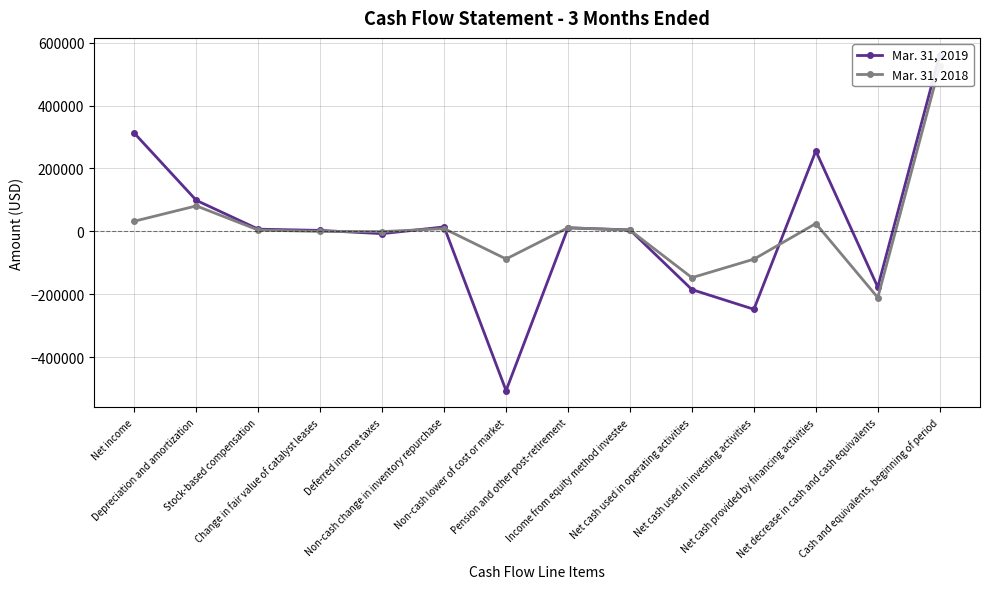

List the series in order of their peak value, highest first.

Mar. 31, 2019, Mar. 31, 2018